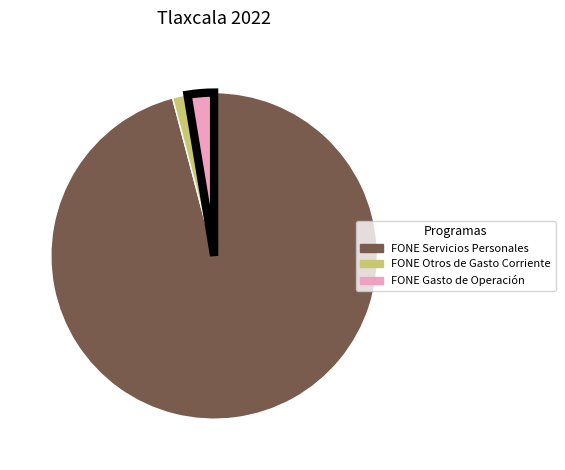

Which category accounts for the majority?

FONE Servicios Personales